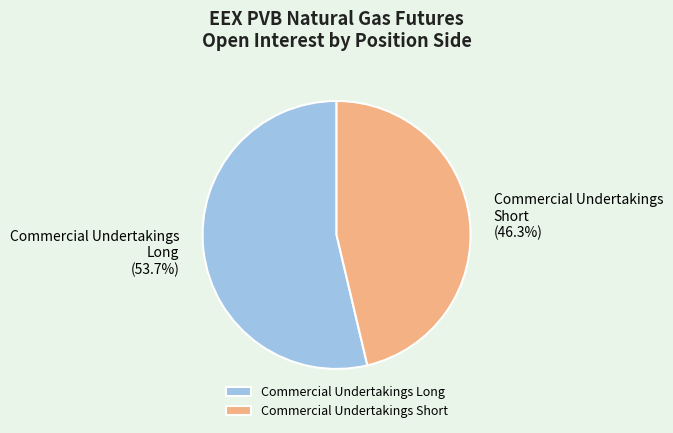

How many slices are in this pie chart?

2